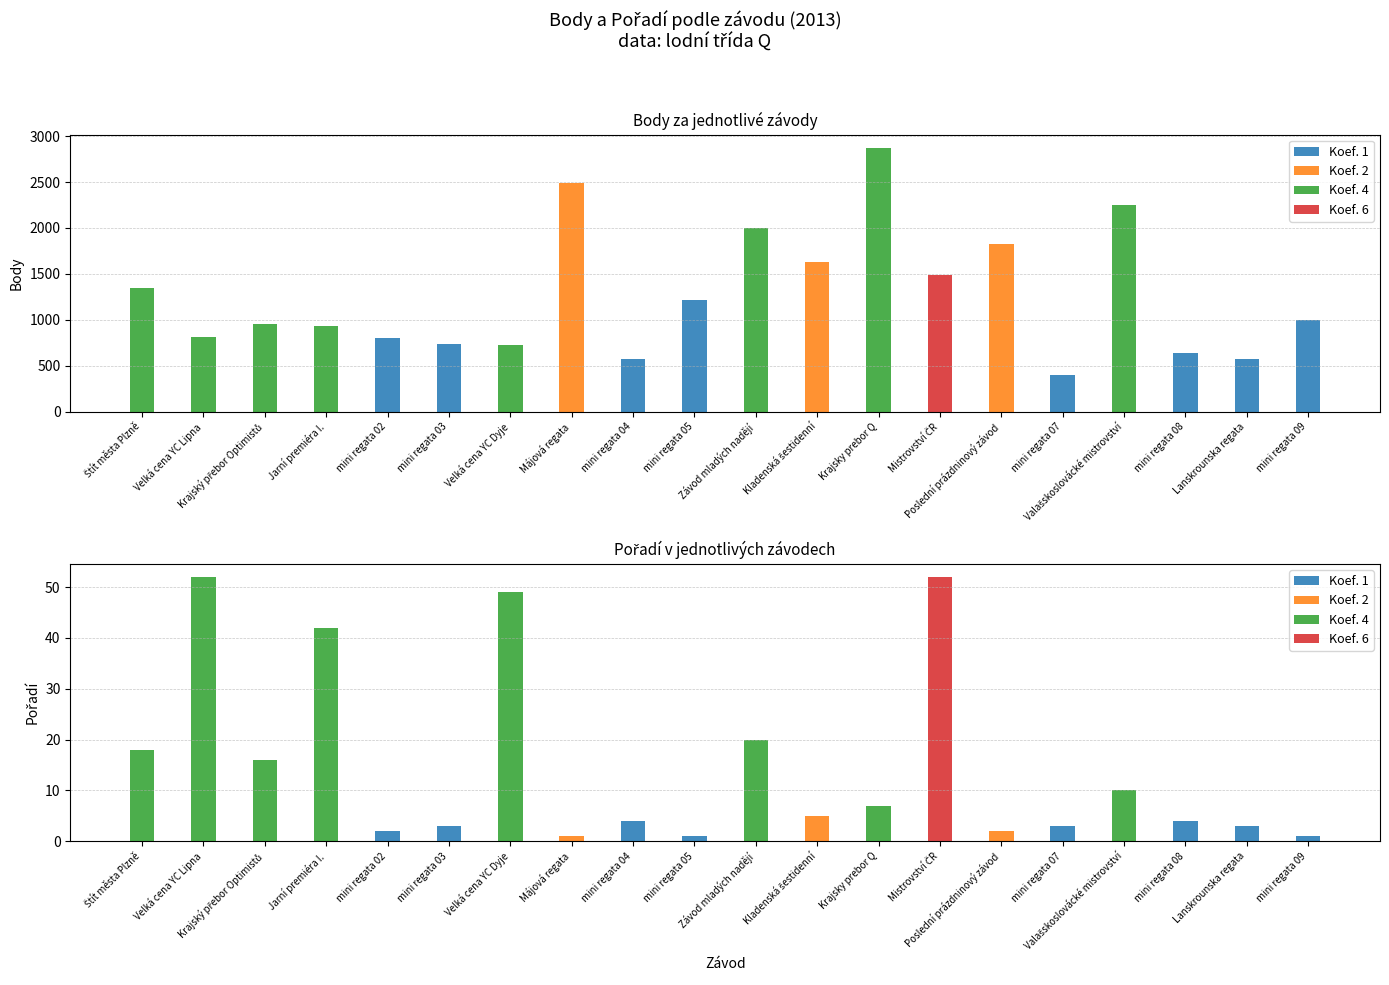

Which series changed the most between Mistrovství ČR and mini regata 09?

Body